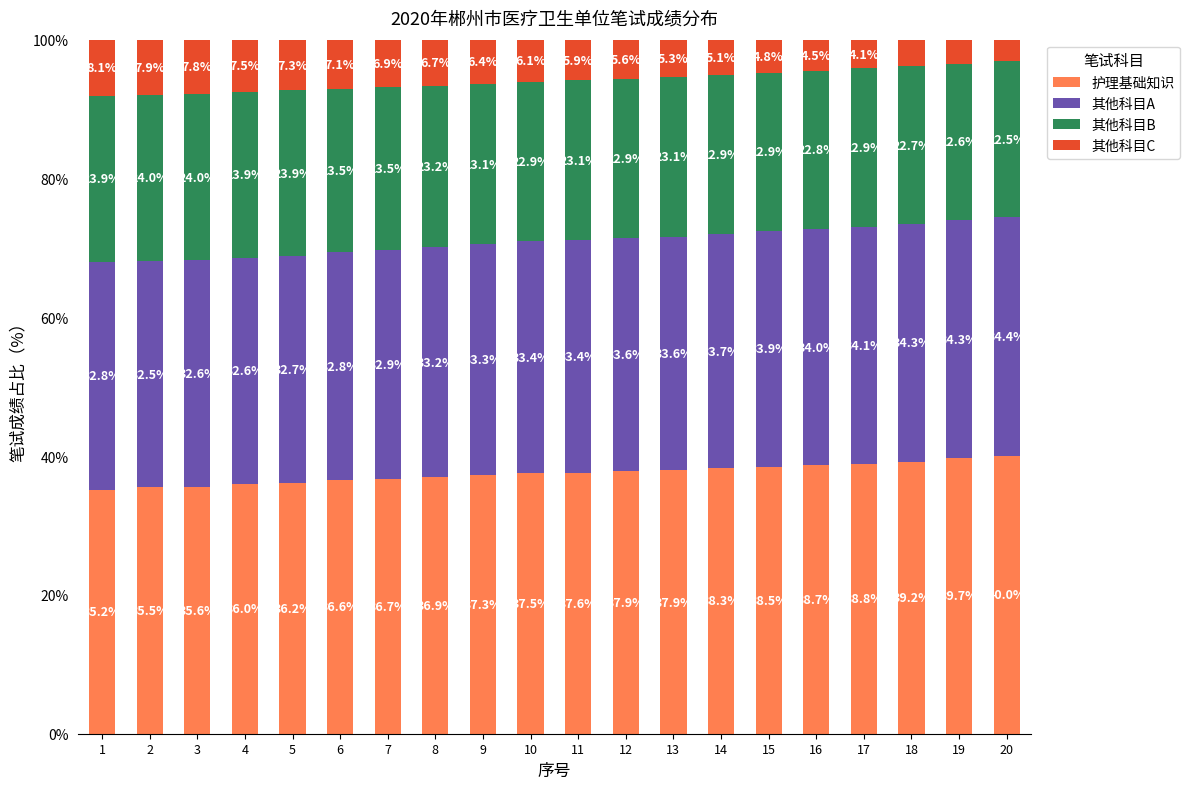

What is the total value across all series at 14?

100.0